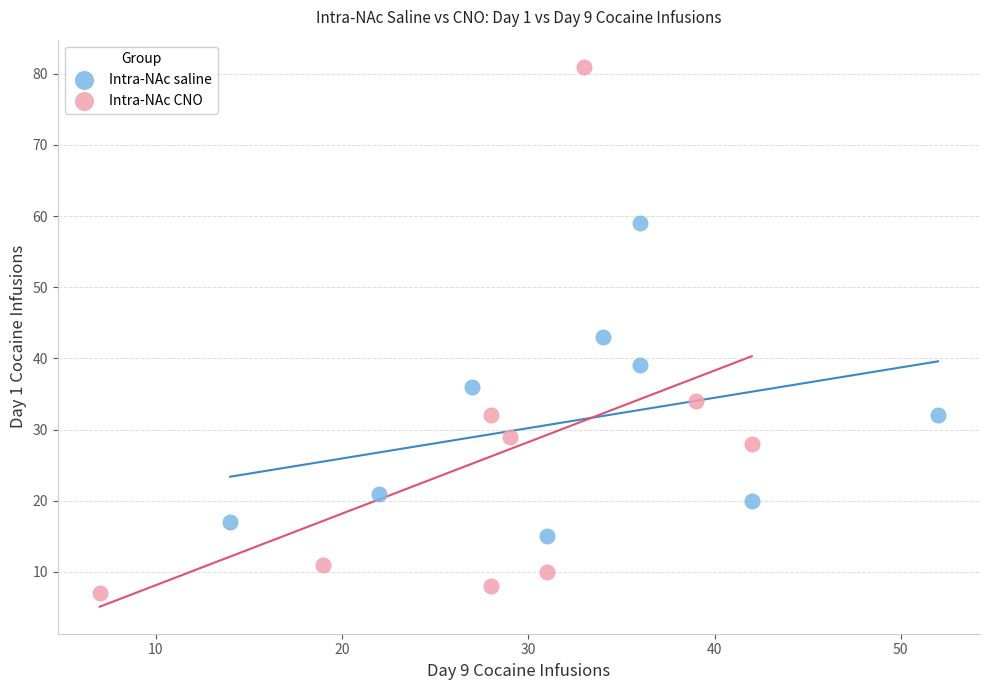

Which series has the largest Y range (max minus min)?

Intra-NAc CNO